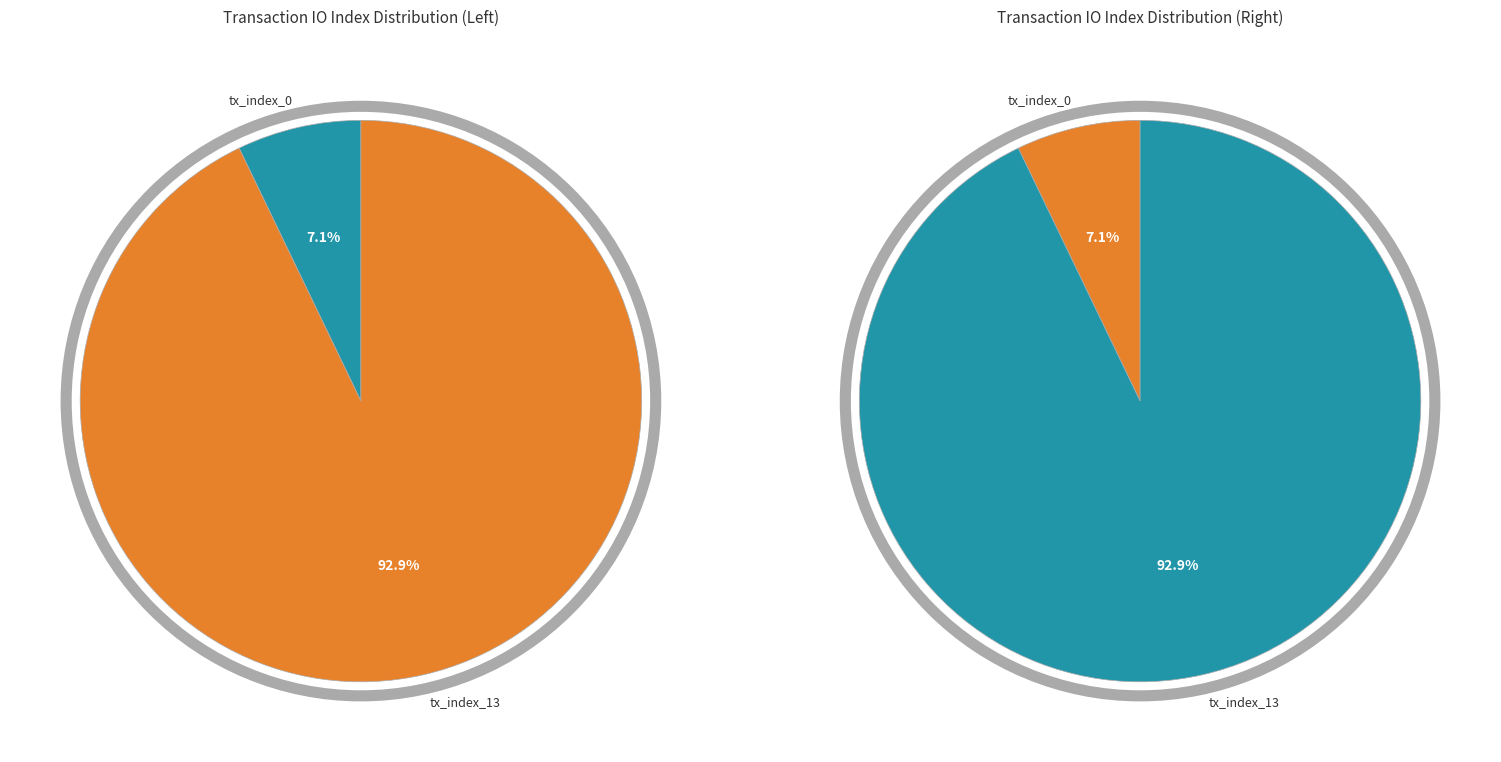

How many segments does this pie chart have?

2